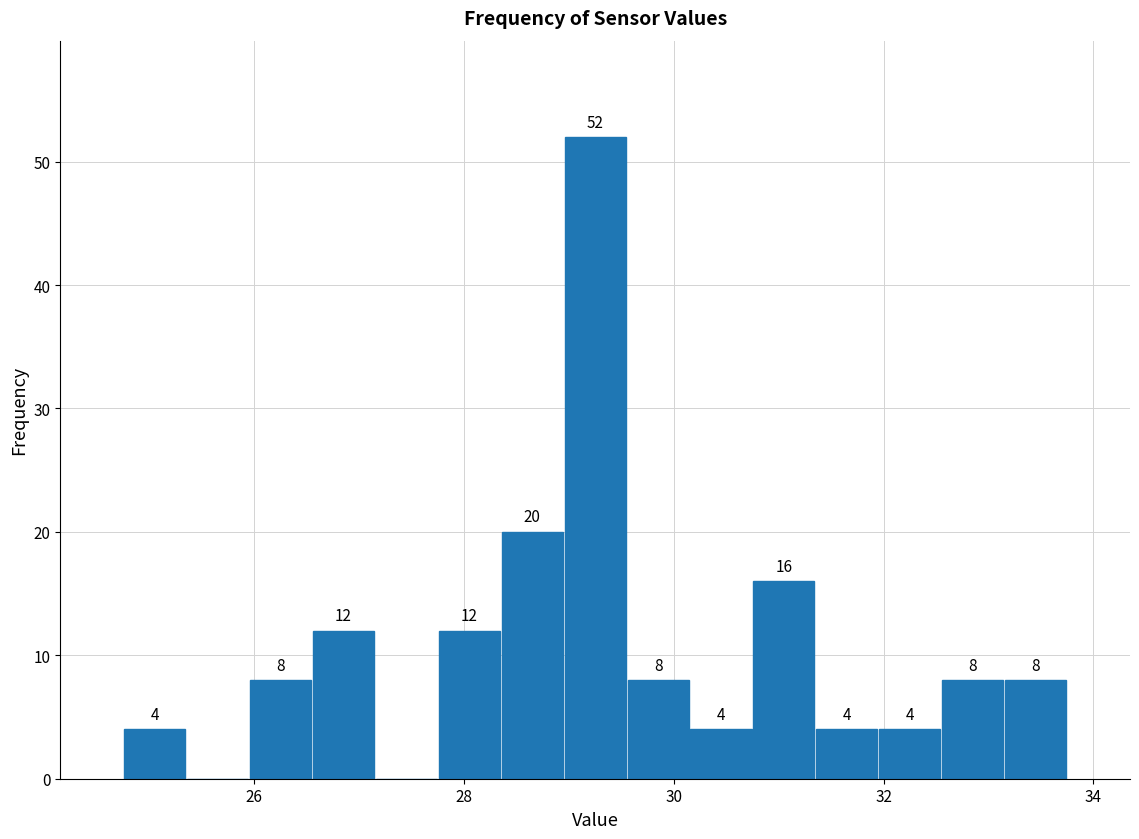

Around what value on the x-axis is the tallest bar? Give the approximate position of its centre, as read against the axis.

29.2